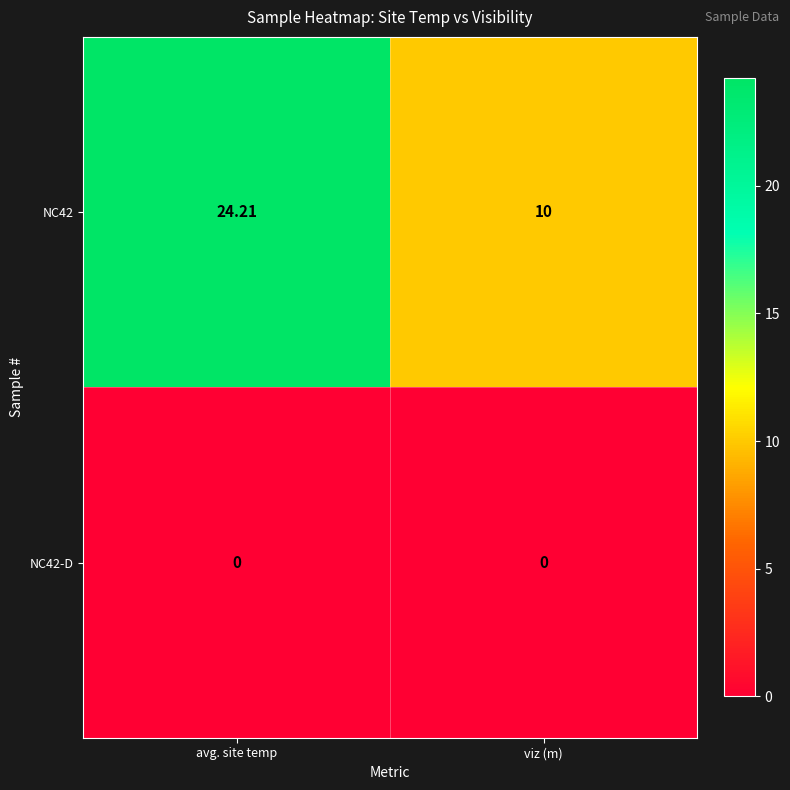

At how many categories does at least one series exceed 7?

2